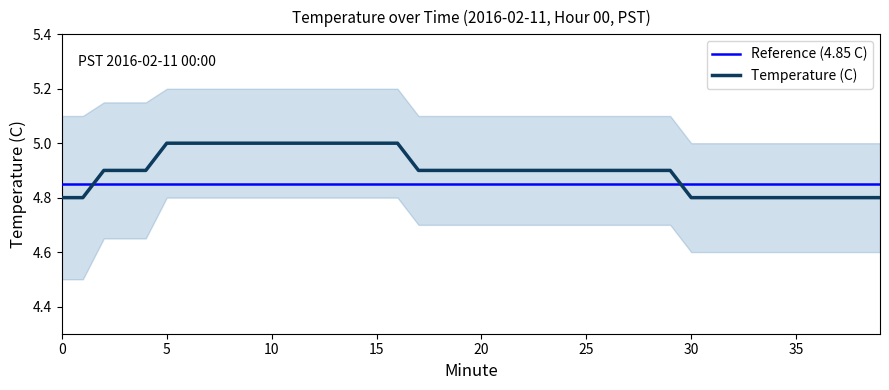

Reading left to right, transcribe all the data shown in this chart.

Reference (4.85 C): 4.8	4.8	4.8	4.8	4.8	4.8	4.8	4.8	4.8	4.8	4.8	4.8	4.8	4.8	4.8	4.8	4.8	4.8	4.8	4.8	4.8	4.8	4.8	4.8	4.8	4.8	4.8	4.8	4.8	4.8	4.8	4.8	4.8	4.8	4.8	4.8	4.8	4.8	4.8	4.8
Temperature (C): 4.8	4.8	4.9	4.9	4.9	5.0	5.0	5.0	5.0	5.0	5.0	5.0	5.0	5.0	5.0	5.0	5.0	4.9	4.9	4.9	4.9	4.9	4.9	4.9	4.9	4.9	4.9	4.9	4.9	4.9	4.8	4.8	4.8	4.8	4.8	4.8	4.8	4.8	4.8	4.8